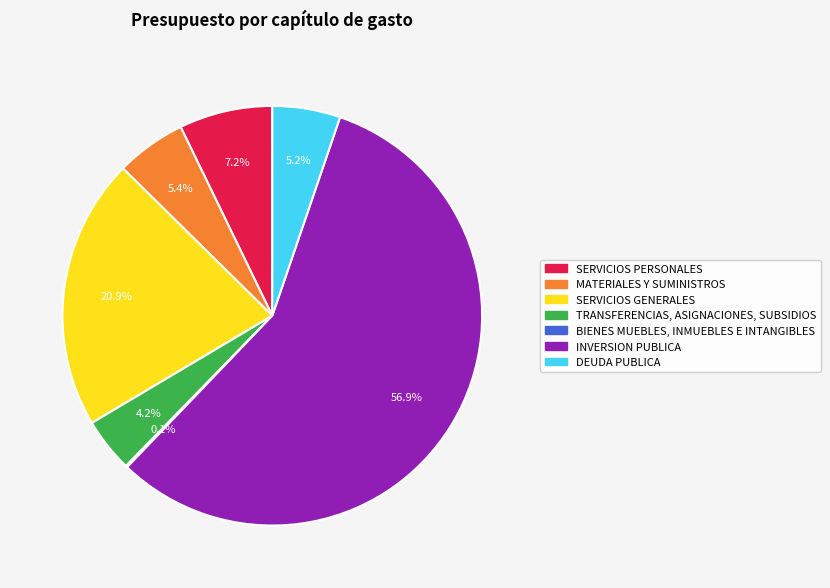

What is the ratio of the value at SERVICIOS GENERALES to the value at MATERIALES Y SUMINISTROS?

3.9